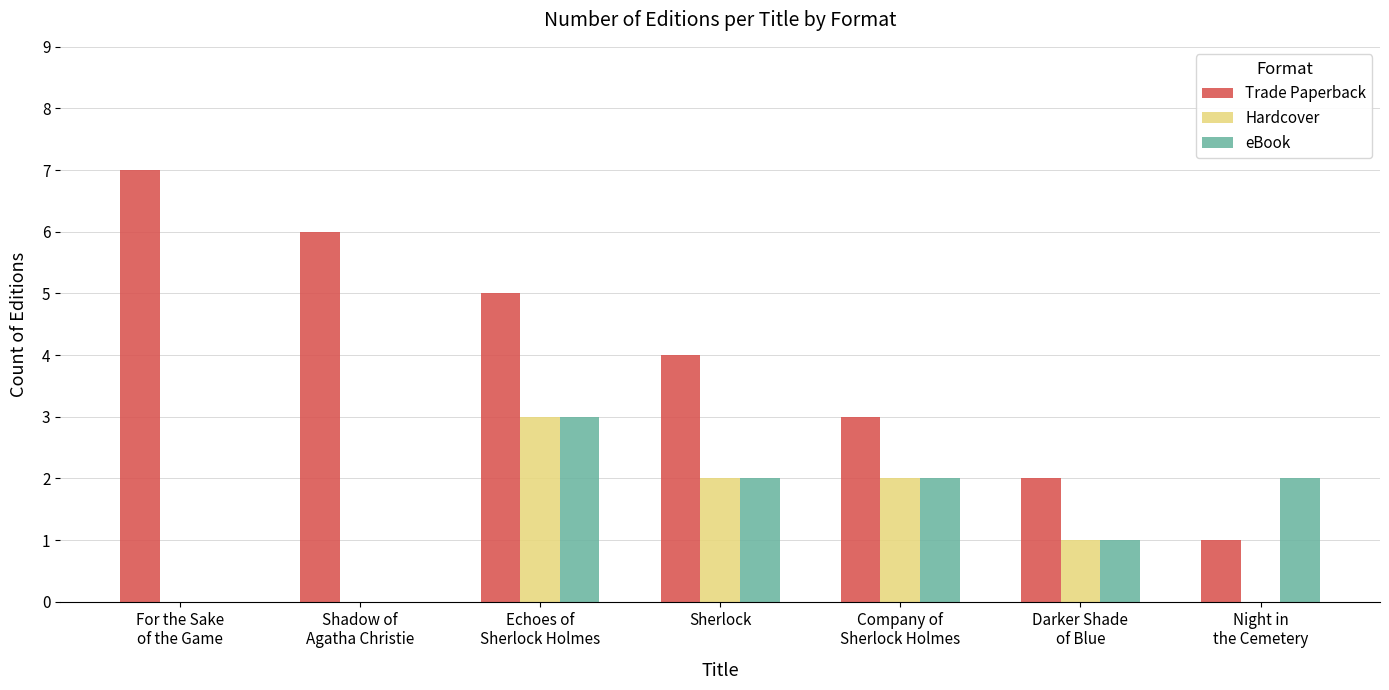

What is the sum of all Hardcover values?

8